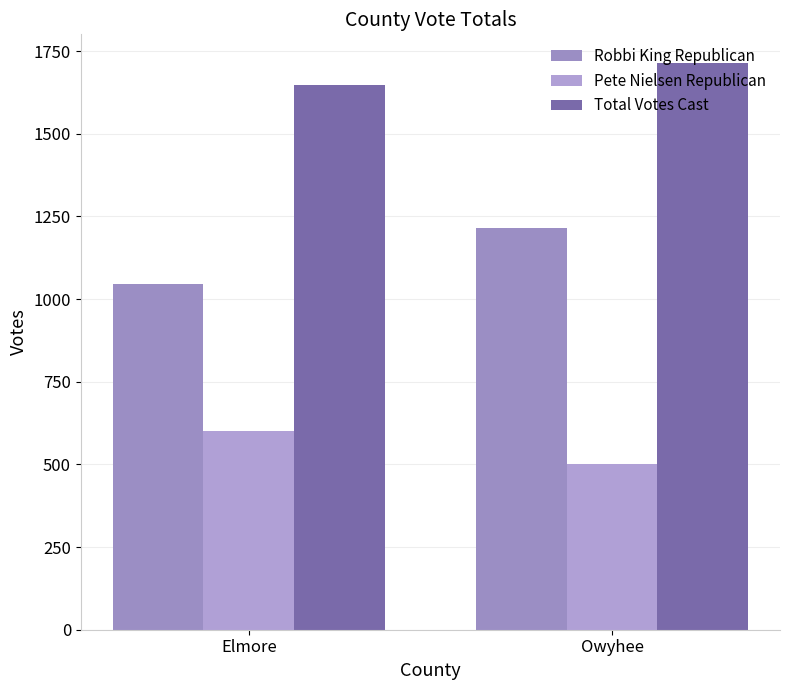

What is the lowest value of the Robbi King Republican series?

1045